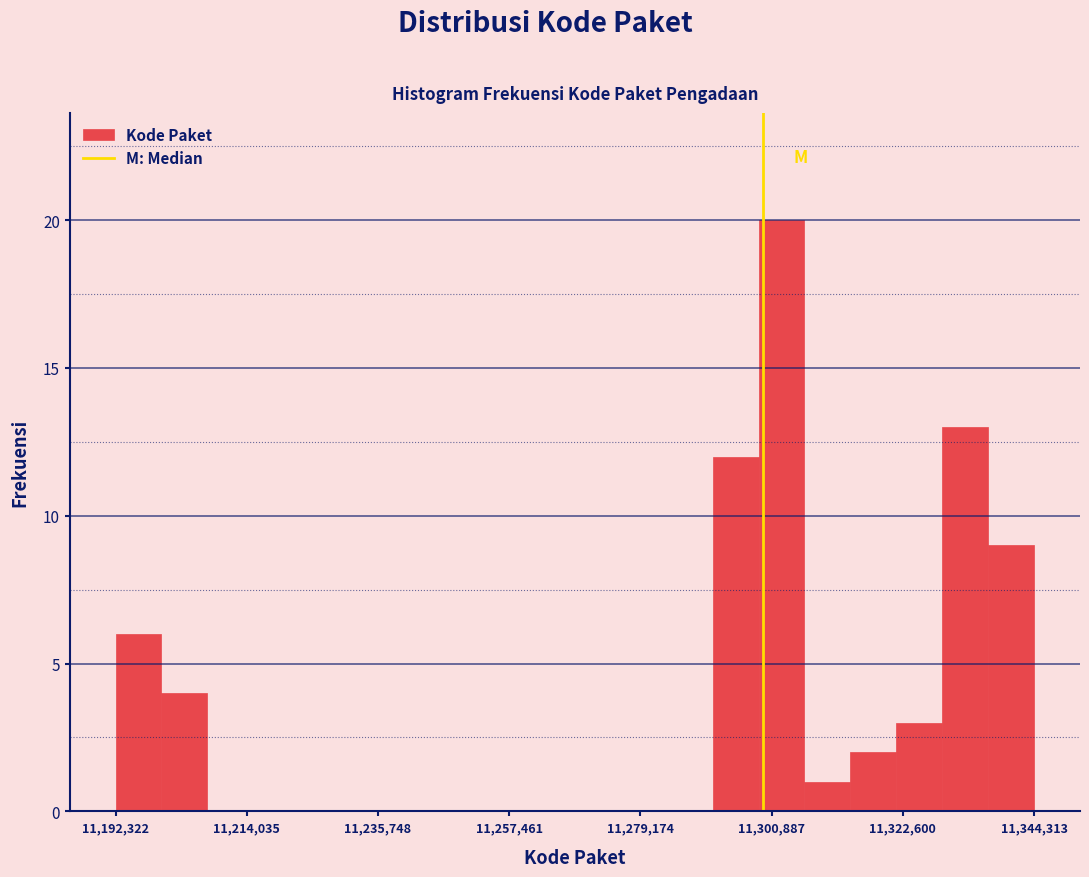

Read against the x-axis, roughly where is the centre of the tallest bar?

11305000